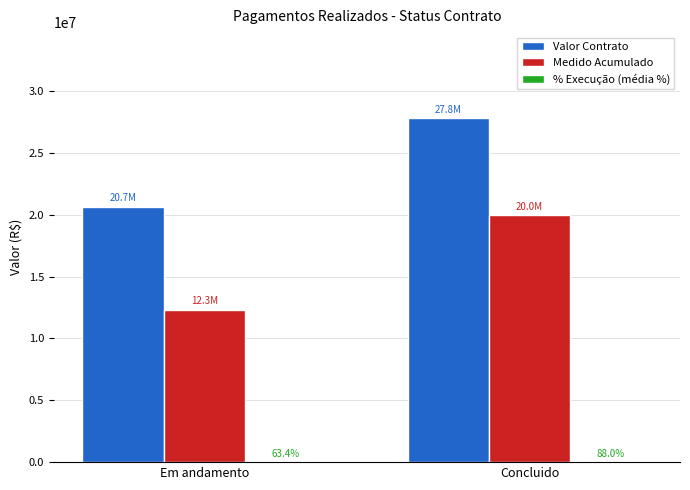

How many groups of bars are there?

2